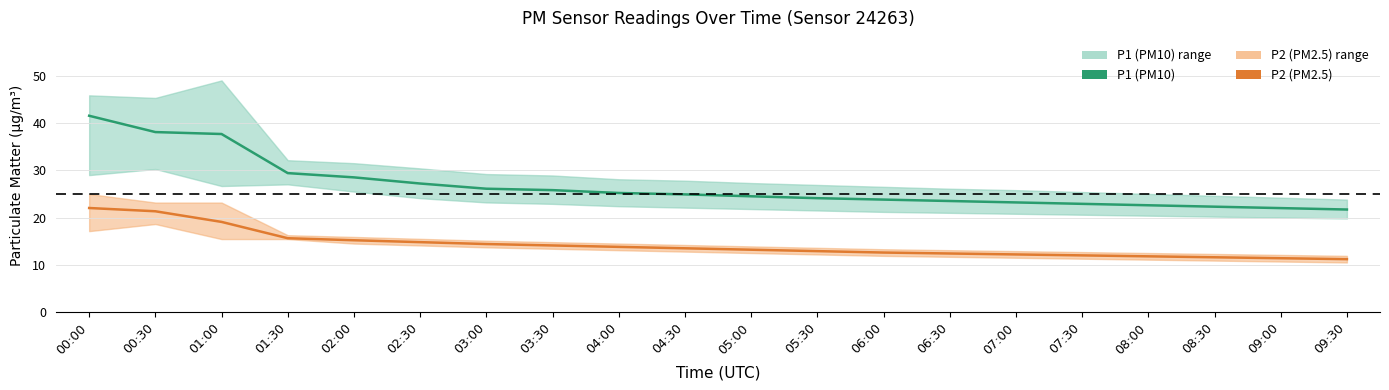

Is it true that P2 (PM2.5) equals 13.2 at 05:00?

True